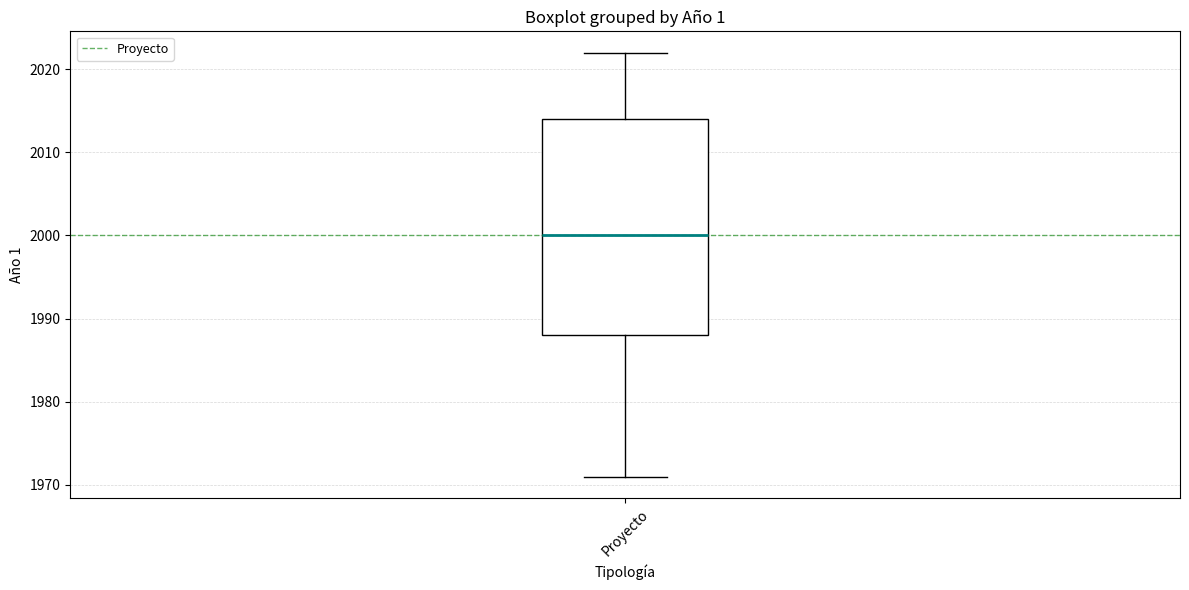

Read this box plot against the y-axis: the position of the median line, the range covered by the box, and the ends of both whiskers. The values are not printed on the chart, so give them approximately, as read against the axis.

median 2000, box 1988 to 2014, whiskers 1971 to 2022